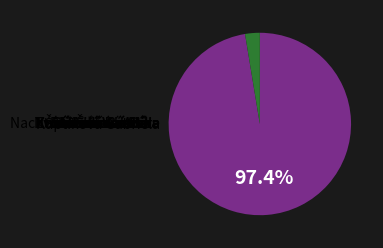

What is the largest slice in the pie chart?

Tvrdíková Veronika